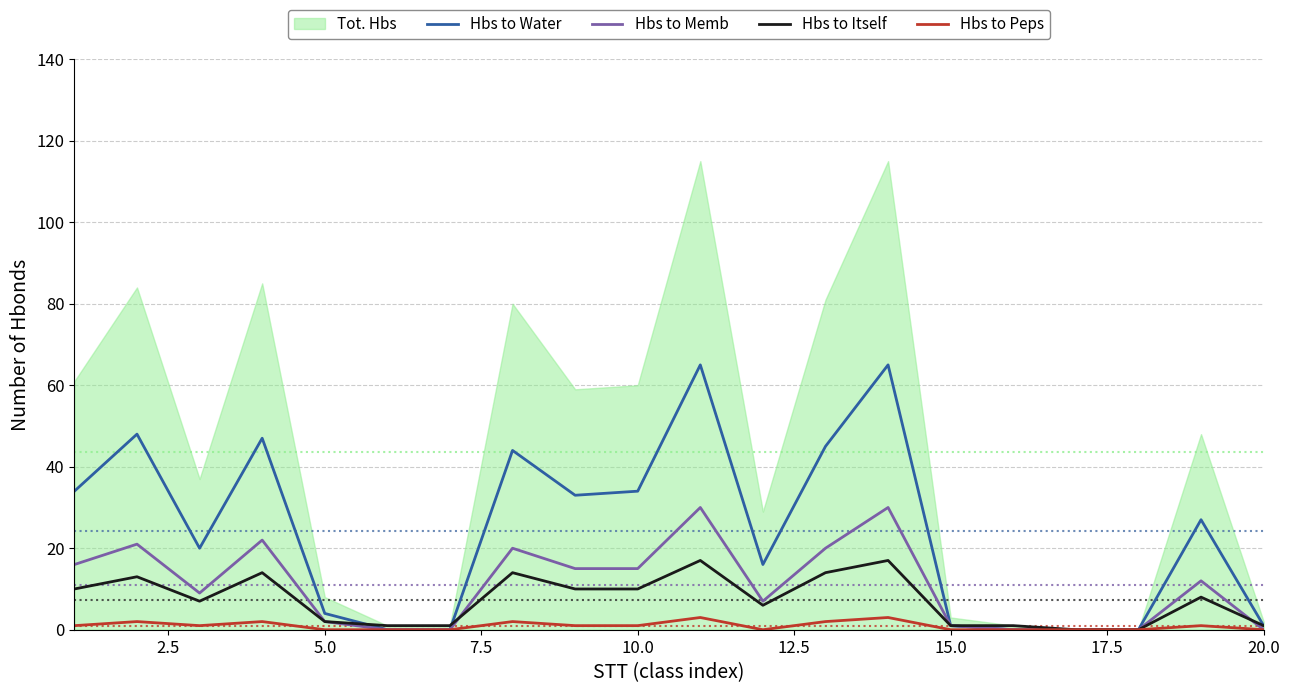

Is the value of Hbs to Memb at 16 greater than the value of Hbs to Peps at 7.5?

No